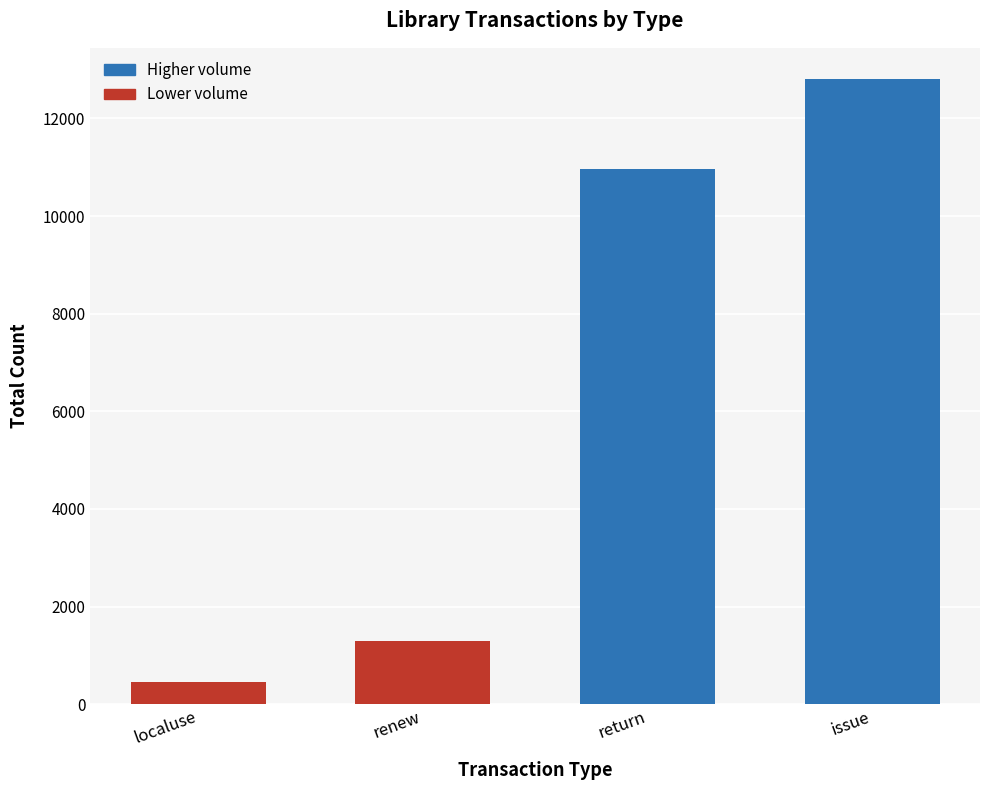

What is the label of the 1st bar from the right?

issue